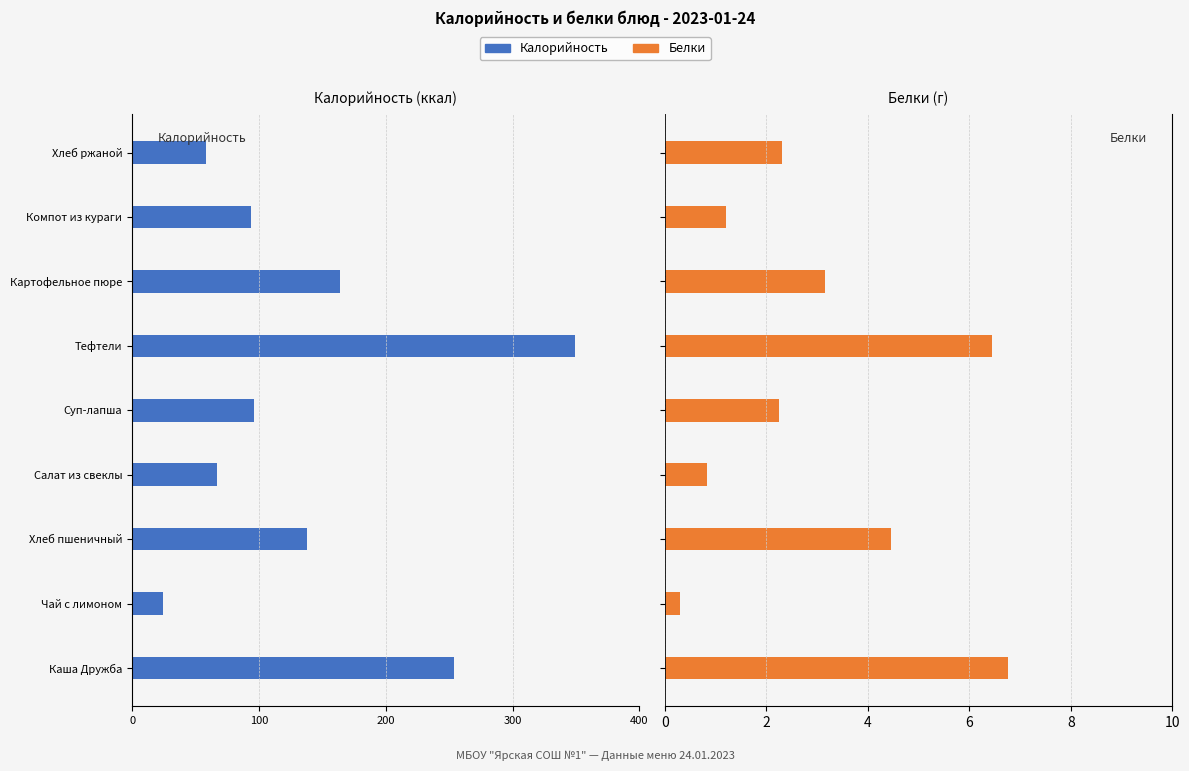

What is the average value of the Белки series?

3.1